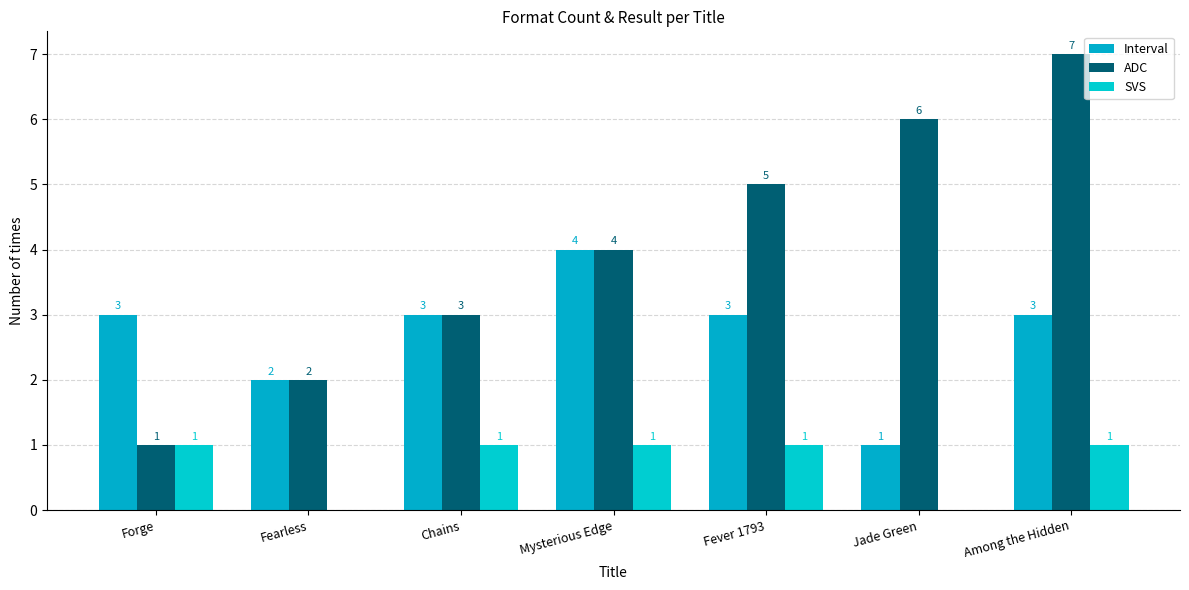

Where does the Interval series first go above 3?

Mysterious Edge